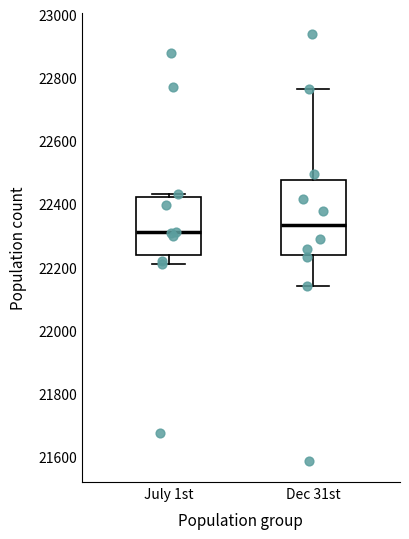

Reading left to right, read every box against the y-axis: the position of its median line, the range the box covers, and the ends of its whiskers. The values are not printed on the chart, so give them approximately, as read against the axis.

July 1st: median 22320, box 22240 to 22420, whiskers 22220 to 22440
Dec 31st: median 22340, box 22240 to 22480, whiskers 22140 to 22760